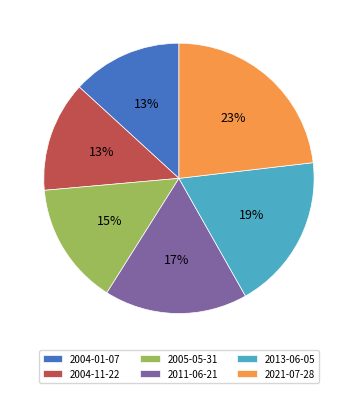

What is the ratio of the value at 2004-11-22 to the value at 2011-06-21?

0.8